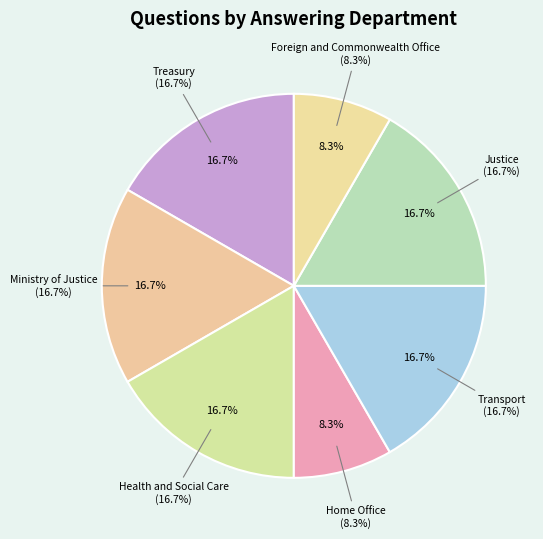

How many slices are in this pie chart?

7